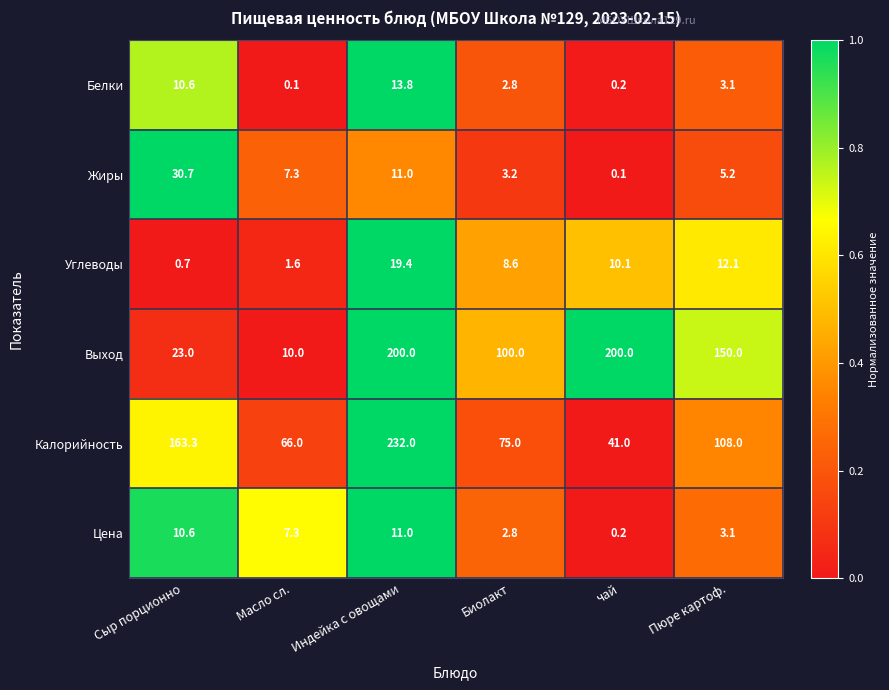

Which series has the widest spread of values?

Калорийность